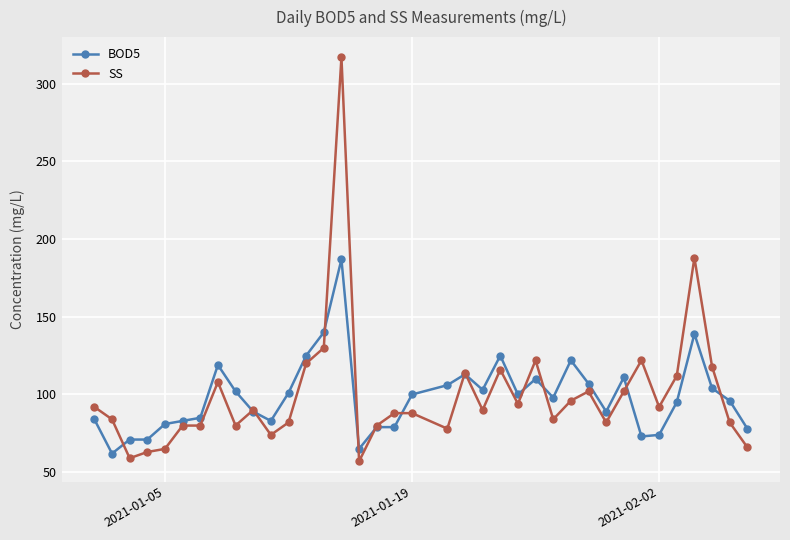

What is the lowest value of the SS series?

57